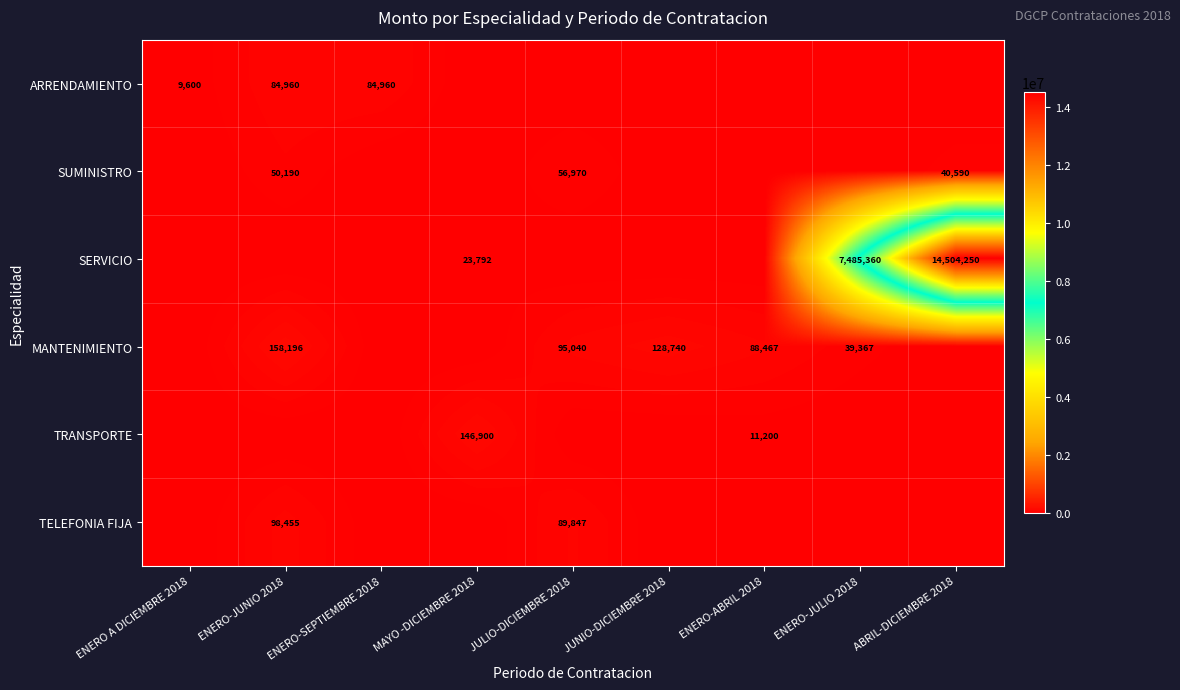

The SUMINISTRO series shows 56970 at JULIO-DICIEMBRE 2018. True or false?

True